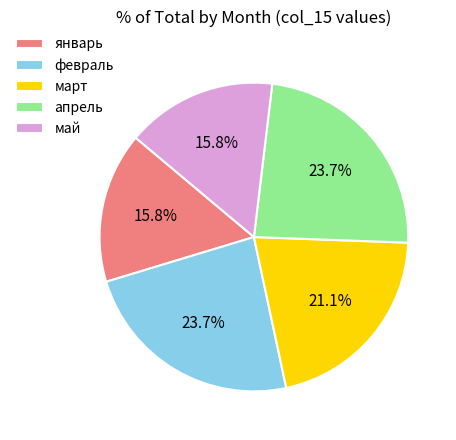

What percentage is NOT represented by февраль?

76.3%